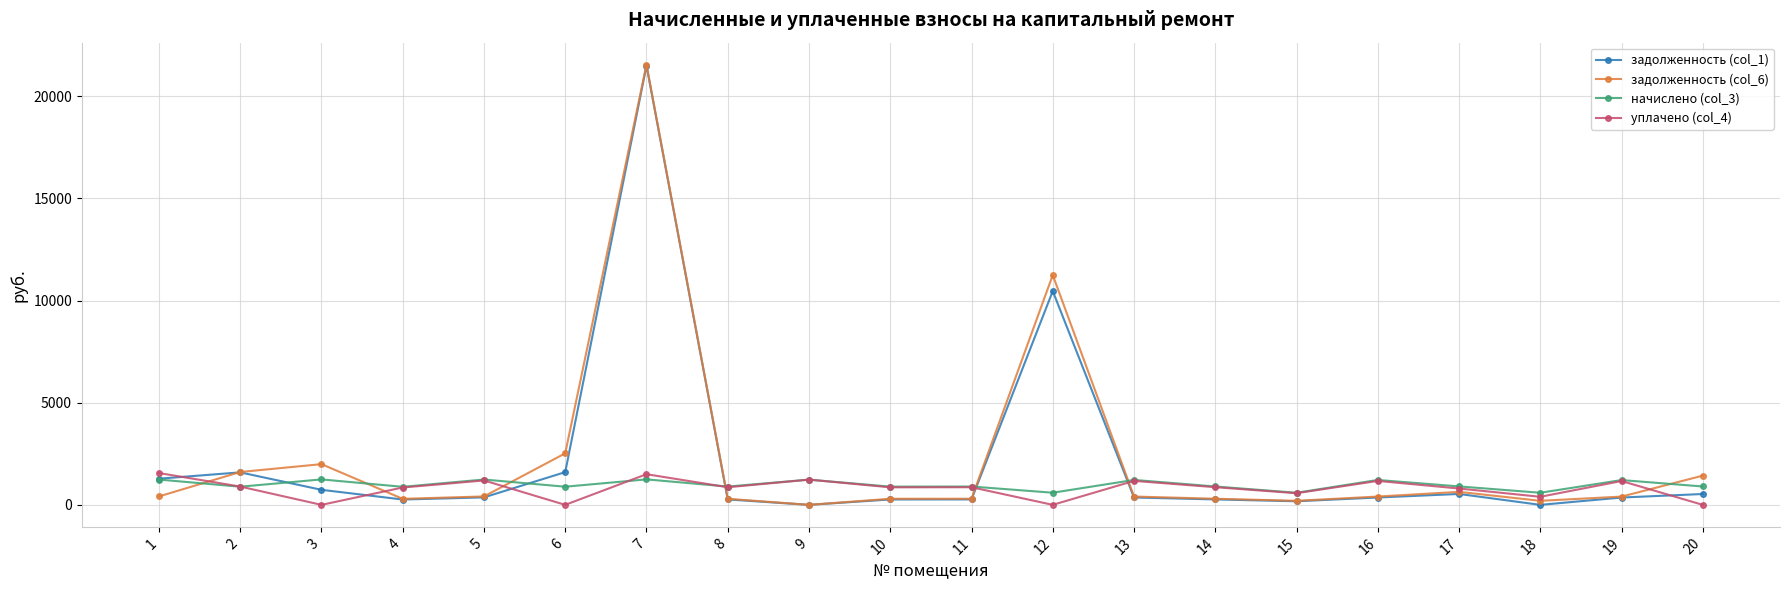

Where do начислено (col_3) and задолженность (col_6) first cross each other?

1 and 2